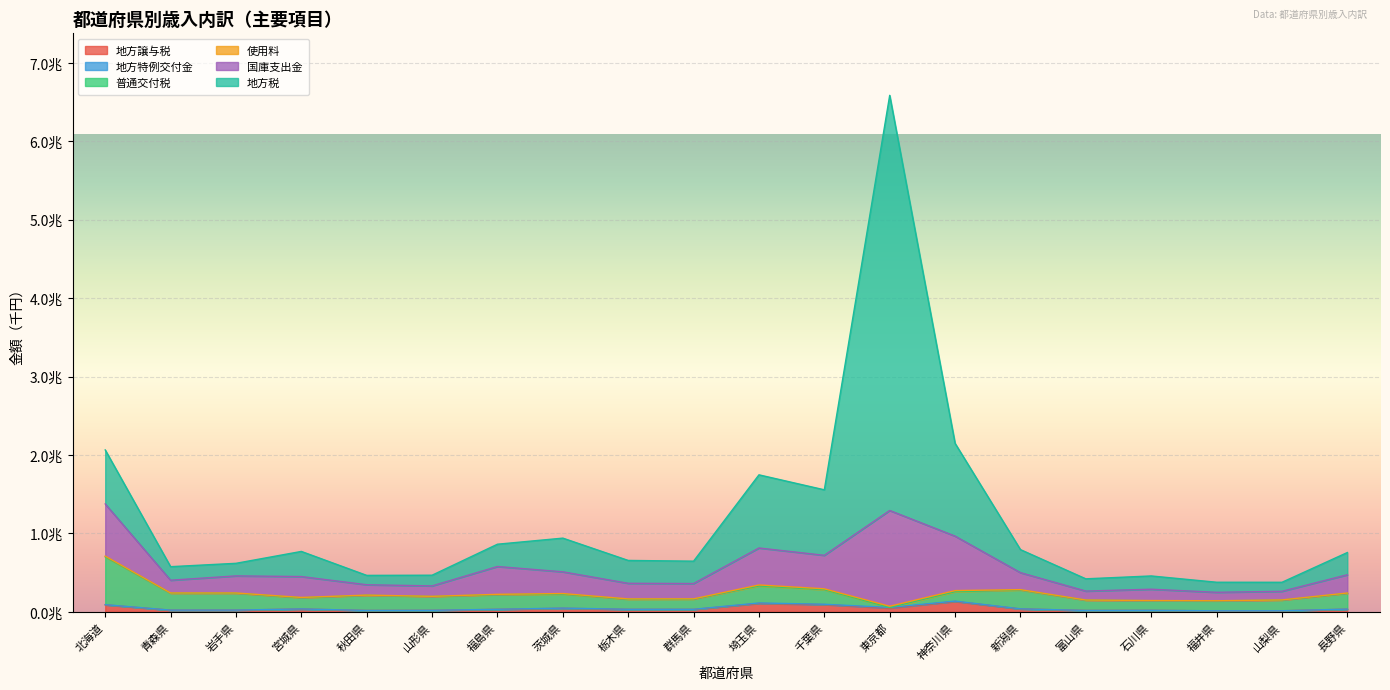

What is the difference between the second highest and second lowest values in the 地方譲与税 series?

94131223